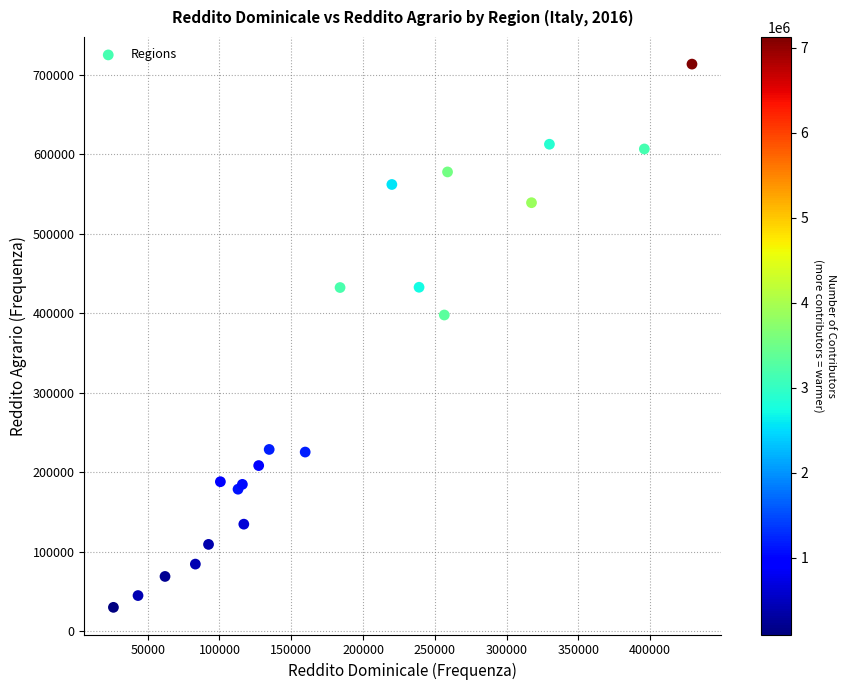

What Y value in the scatter plot is closest to 371736?

397829